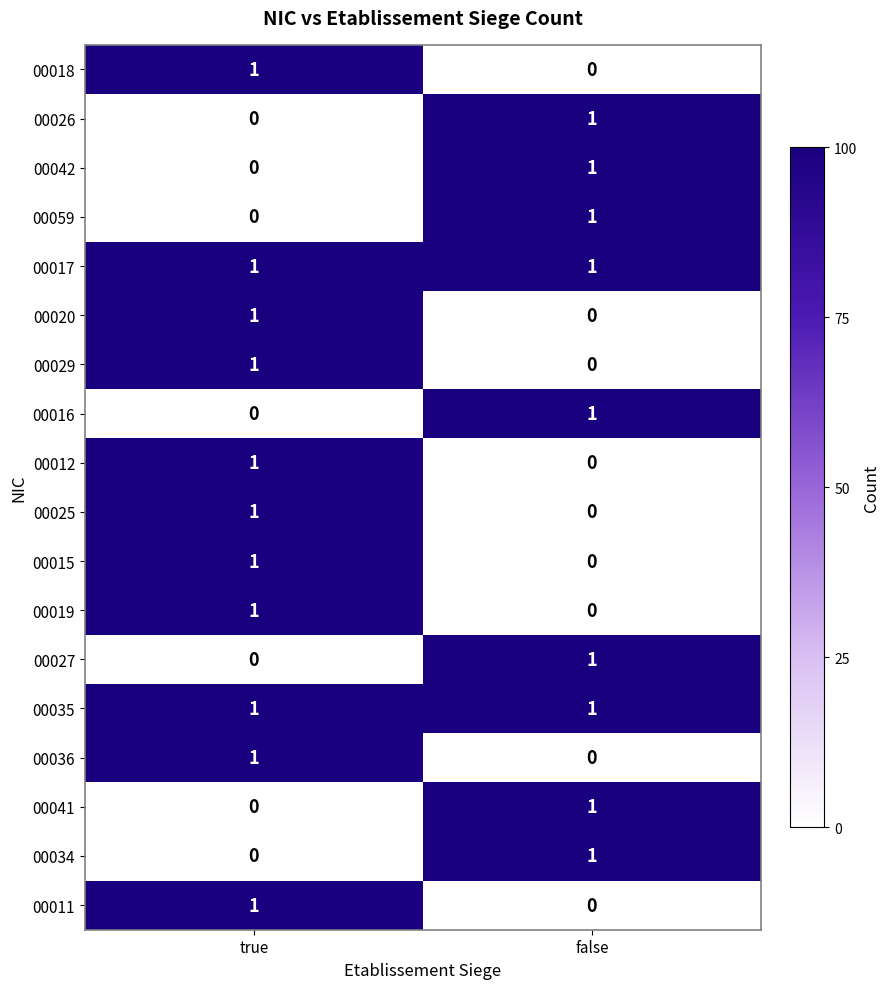

At which label is 00012 closest to 0?

false